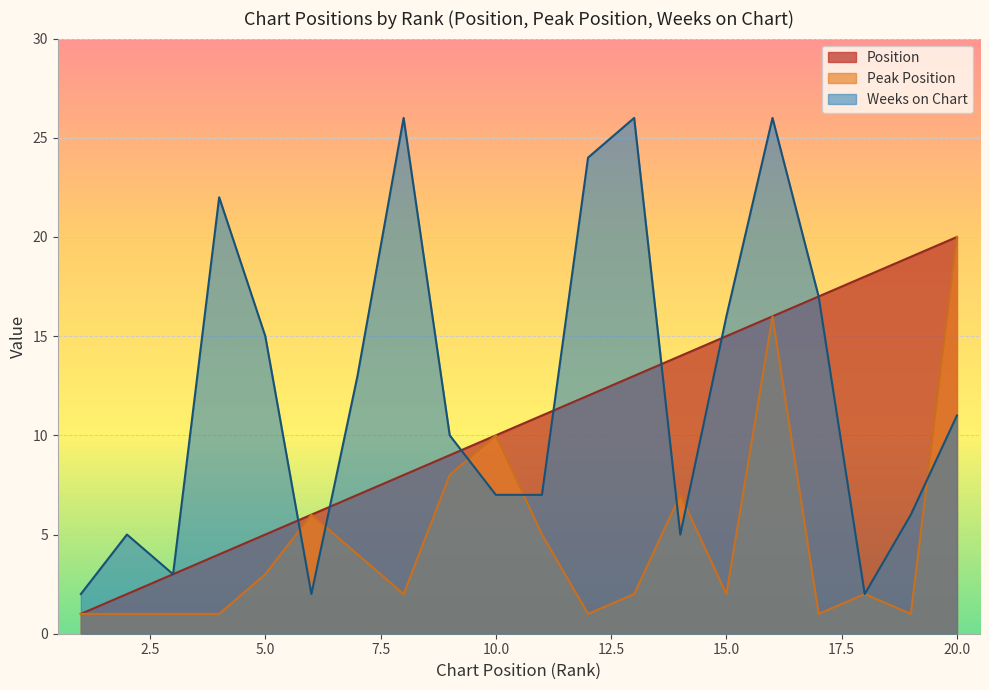

How many data points does each series have?

20